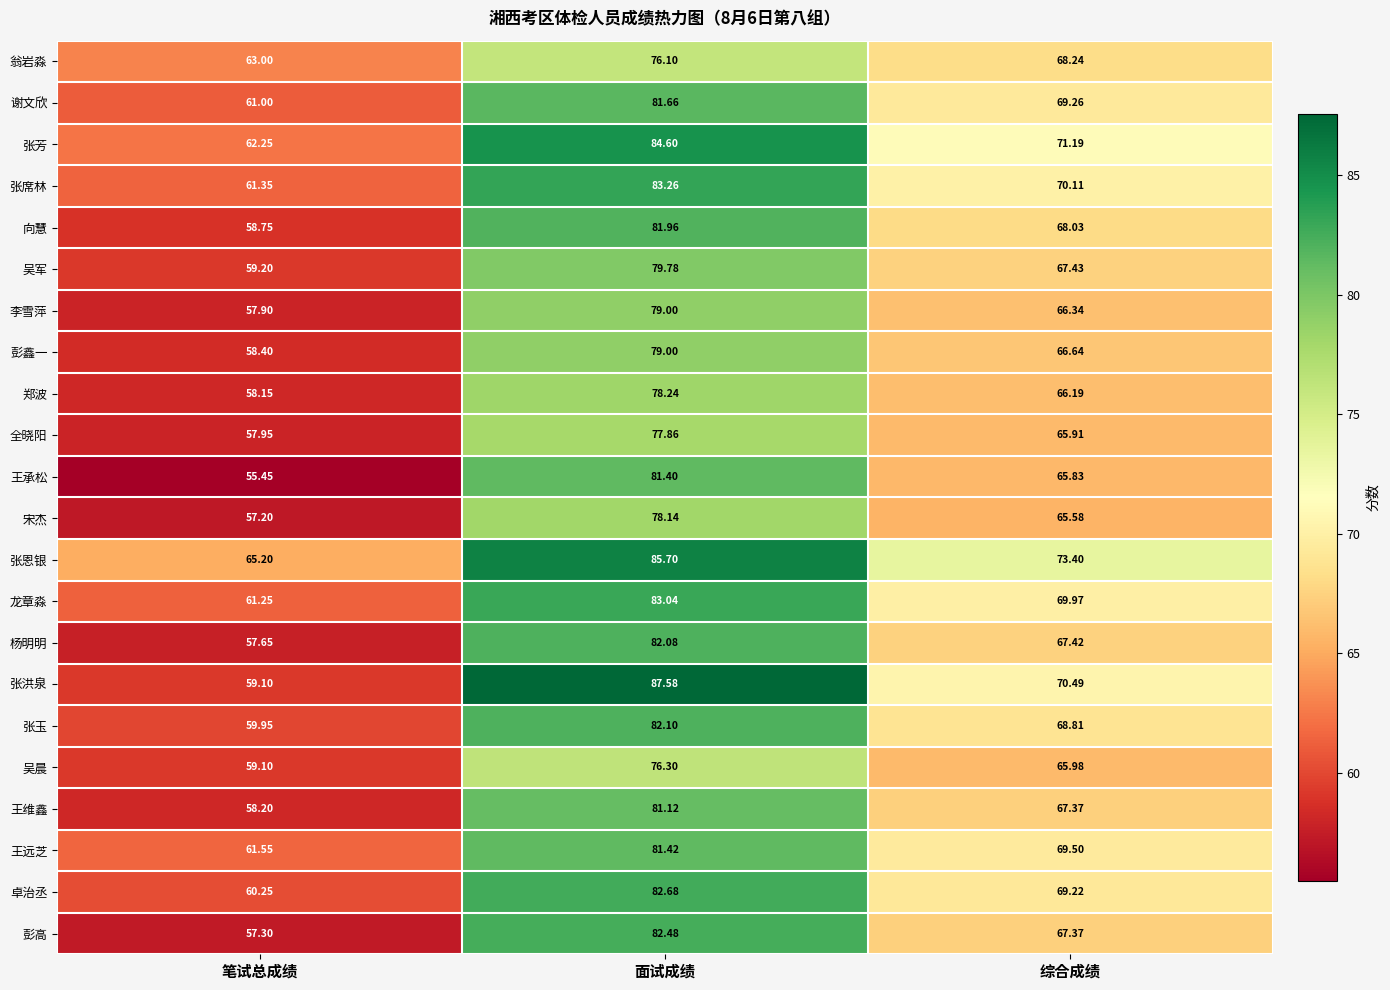

Rank the categories by 宋杰 value from highest to lowest.

面试成绩, 综合成绩, 笔试总成绩